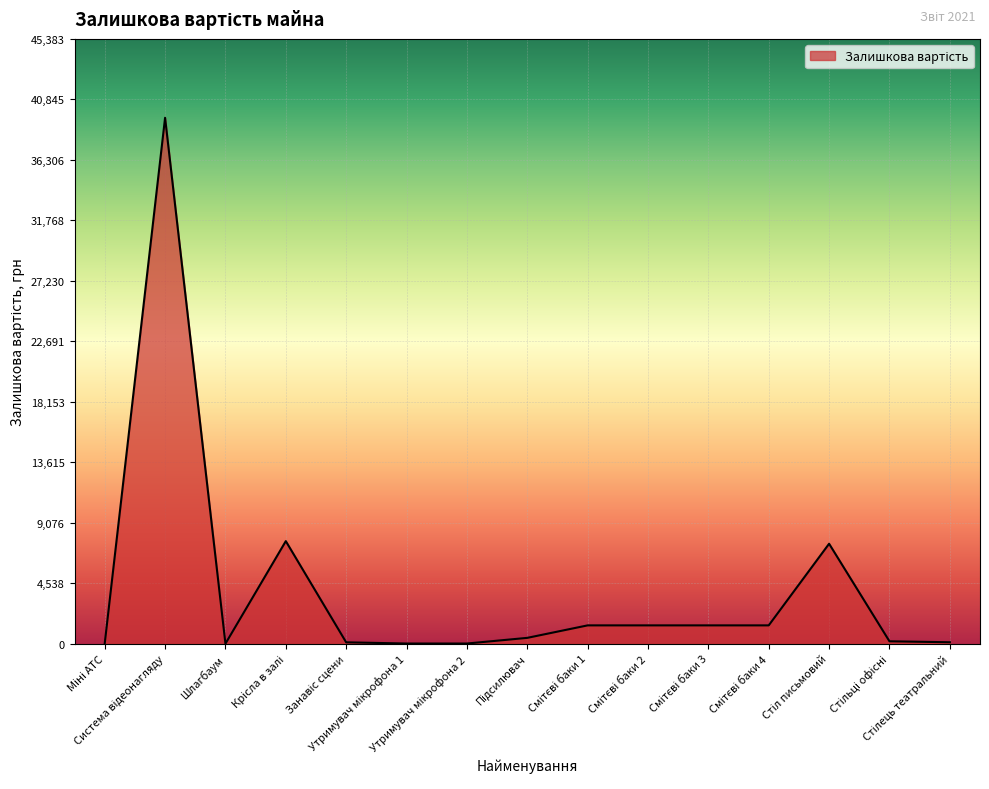

Does the chart display data point markers on the line(s)?

No